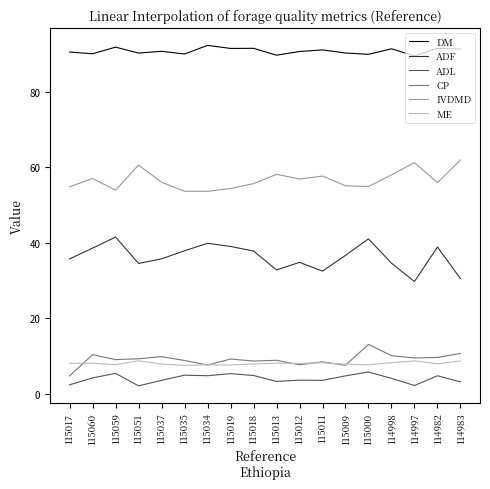

What is the greatest value displayed?

92.3